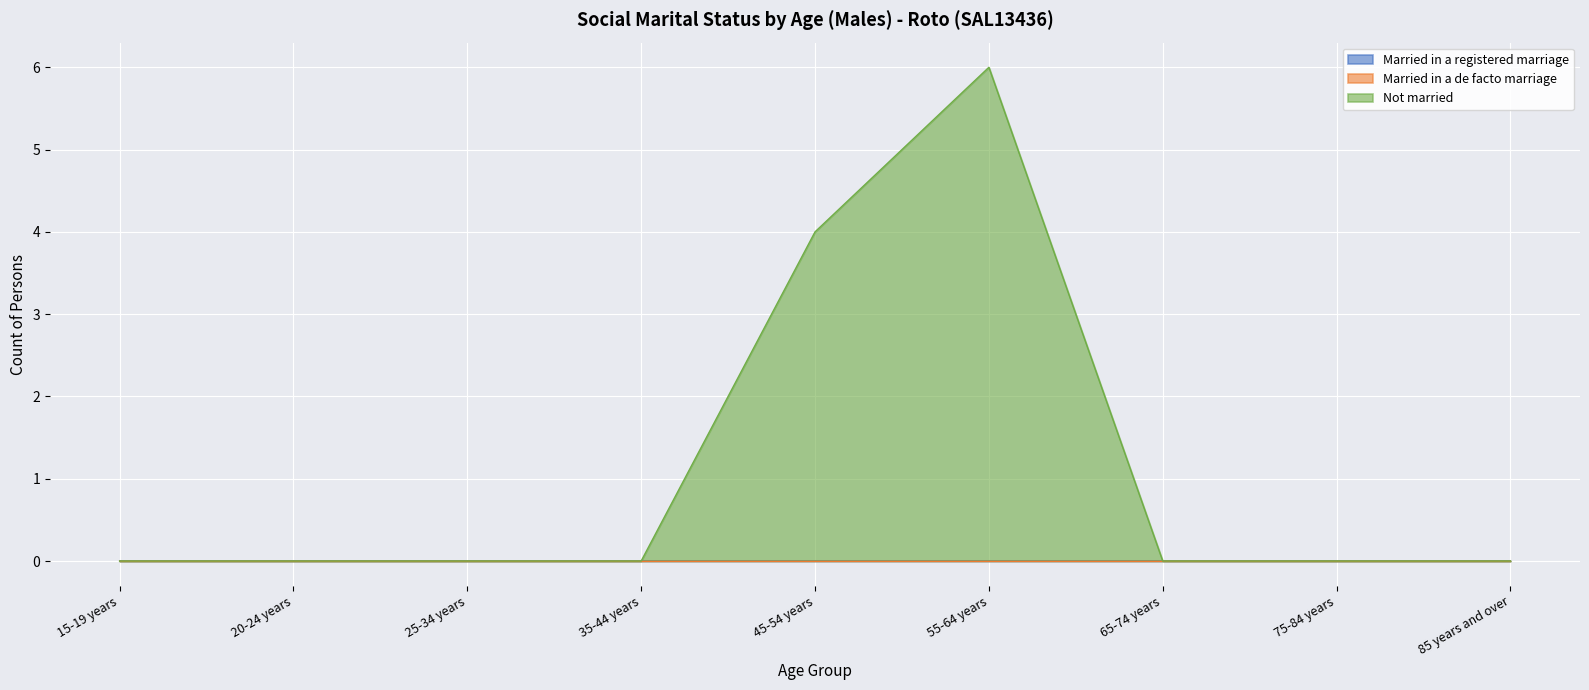

True or false: Not married and Married in a registered marriage cross at least once.

False